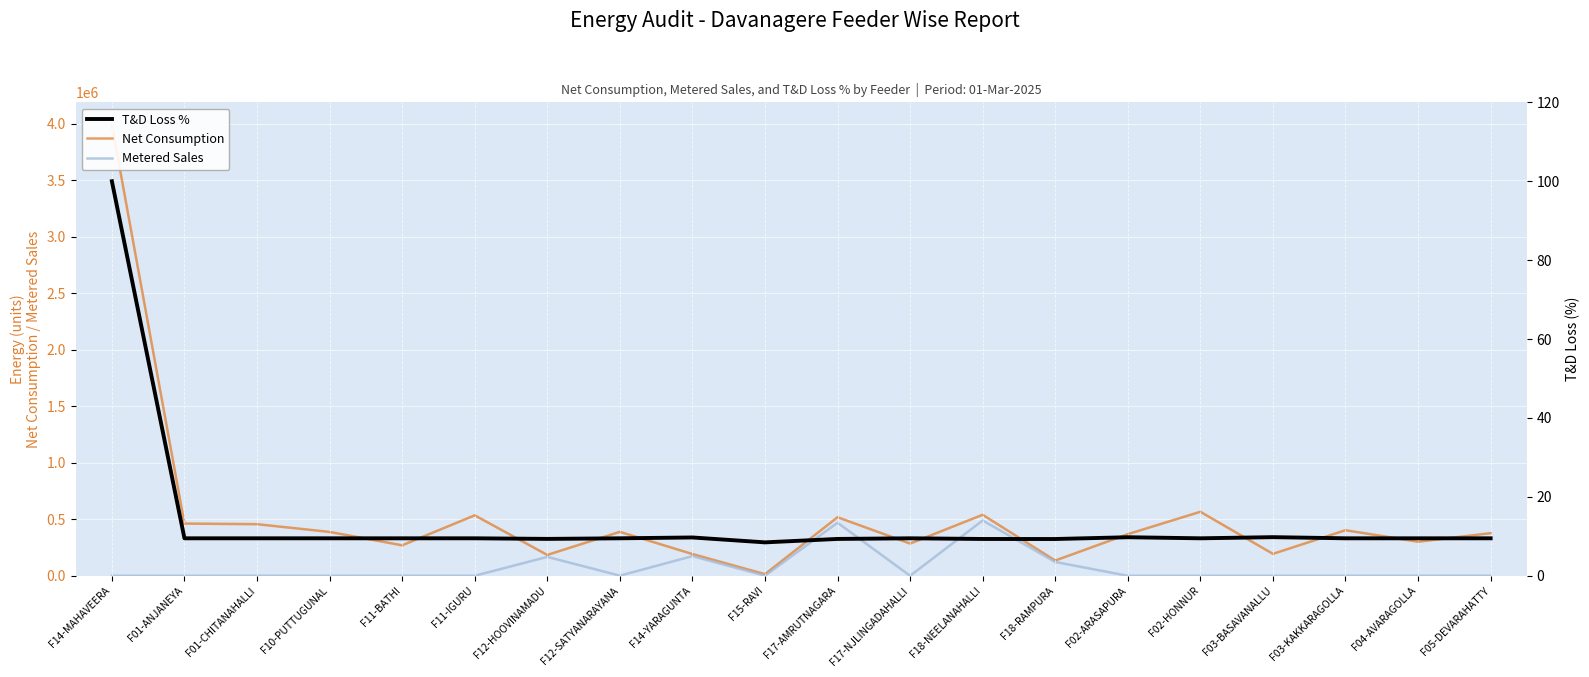

What is the difference between the Net Consumption values at F18-NEELANAHALLI and F12-SATYANARAYANA?

151142.0